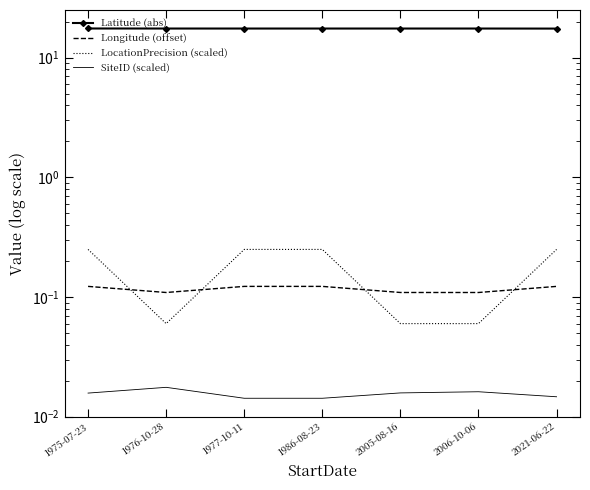

Which series has the largest total across all categories?

Latitude (abs)